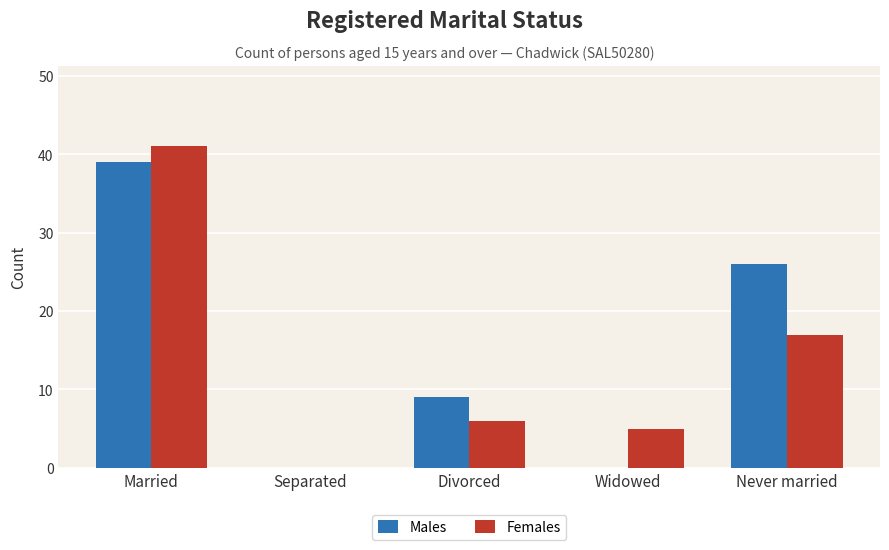

Between Divorced and Never married, which series saw the biggest shift?

Males